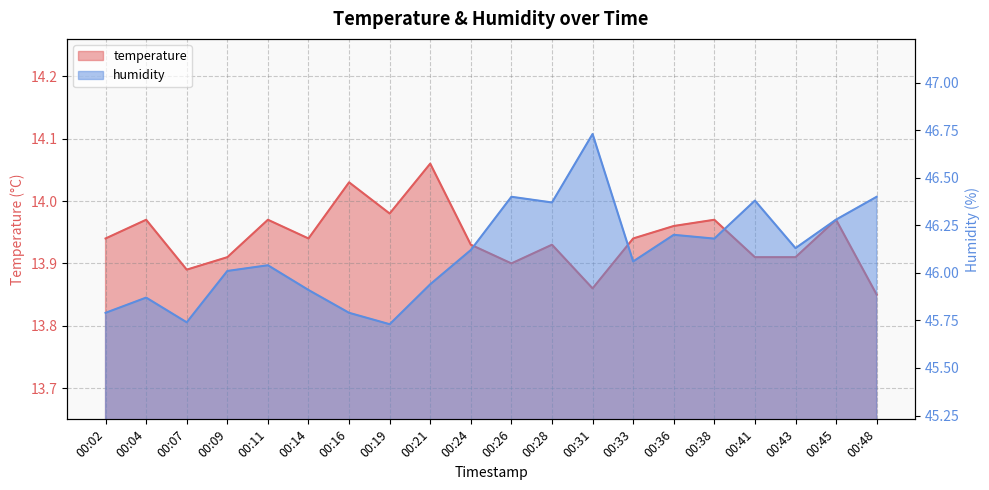

What is the sum of all humidity line values?

922.1